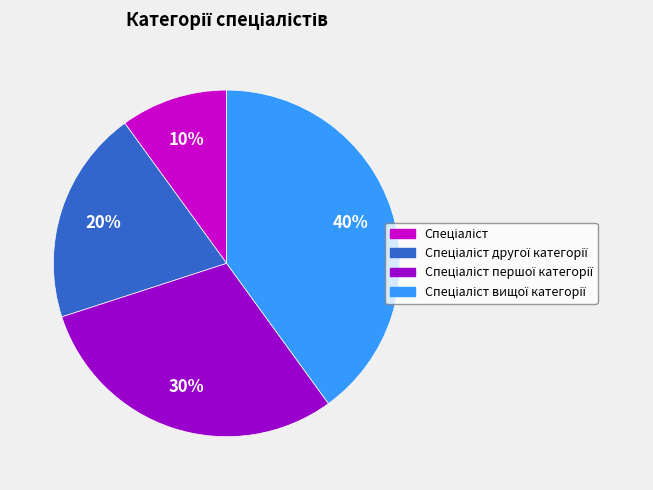

Does any single category account for the majority?

No